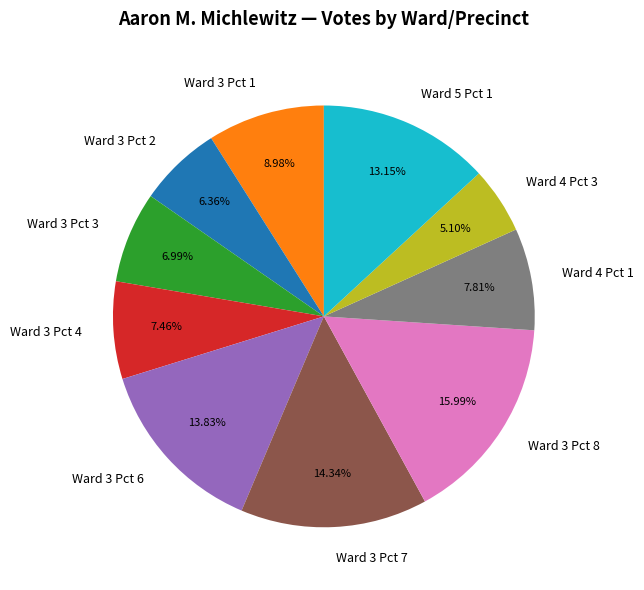

What percentage is the Ward 3 Pct 1 slice, to the nearest percent?

9%